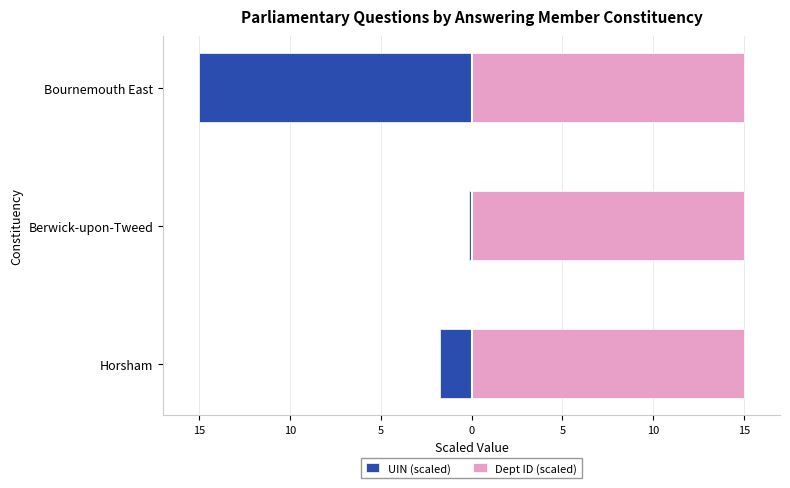

What value does the UIN (scaled) series have at Horsham?

-1.7